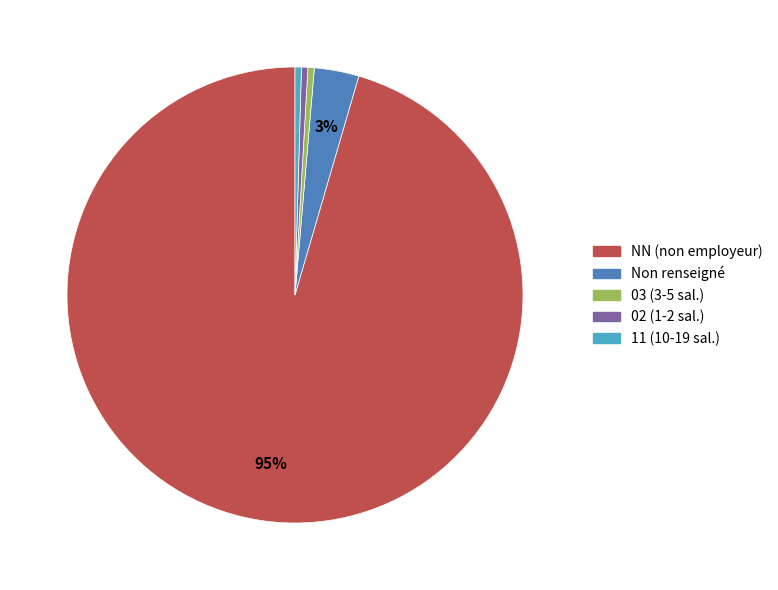

To the nearest percent, what is the average slice percentage?

20%